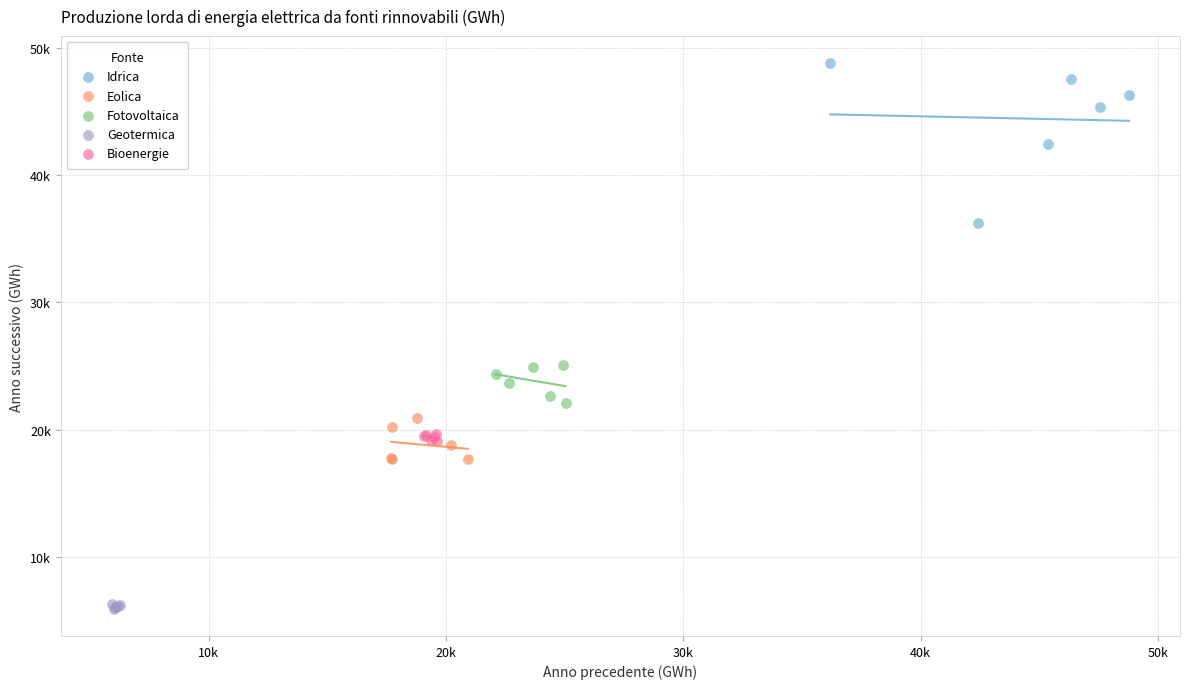

What are all the series names shown in the legend?

Idrica, Eolica, Fotovoltaica, Geotermica, Bioenergie